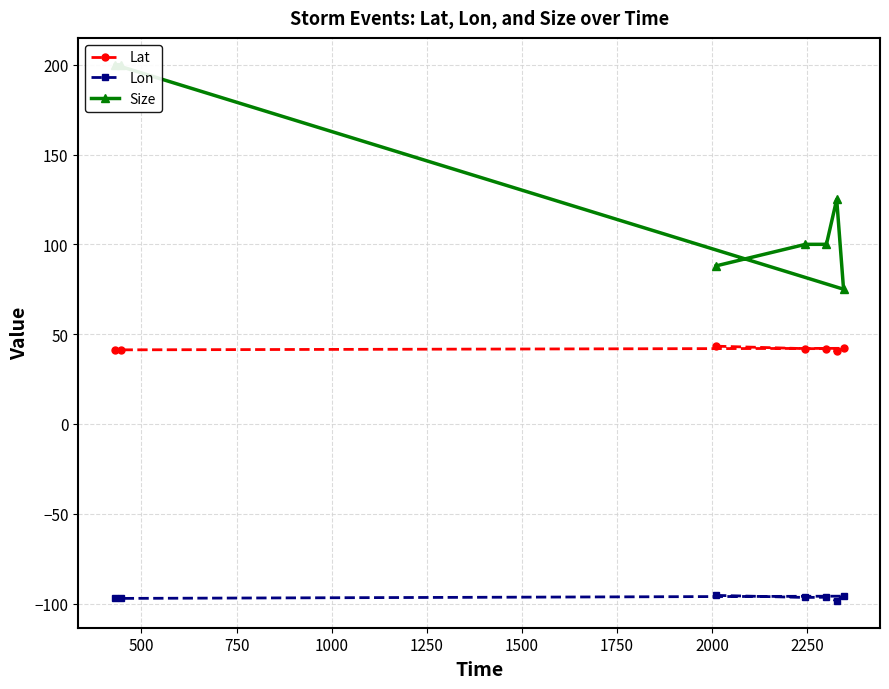

What is the average value of the Lon series?

-96.7